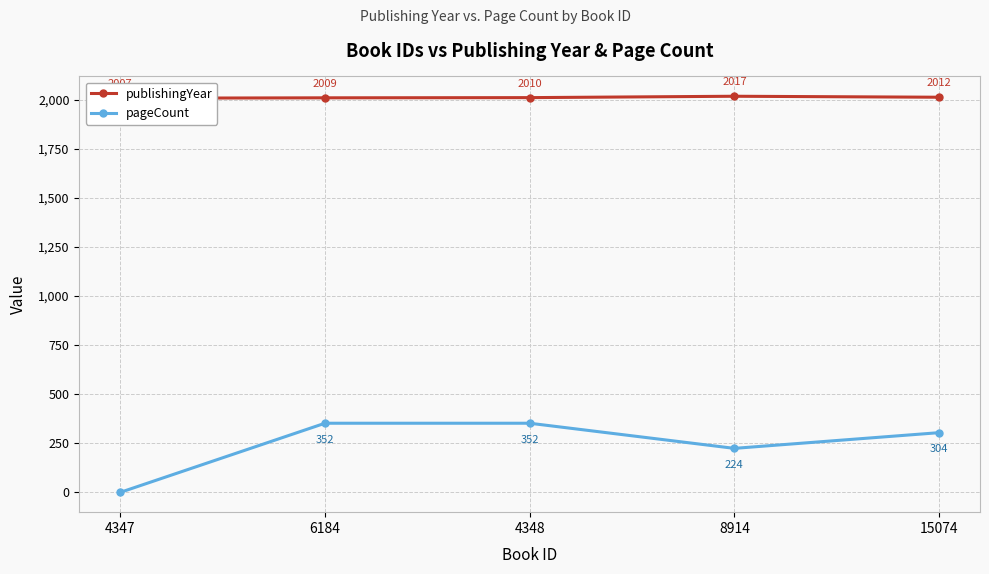

Which series changed the most between 4347 and 4348?

pageCount